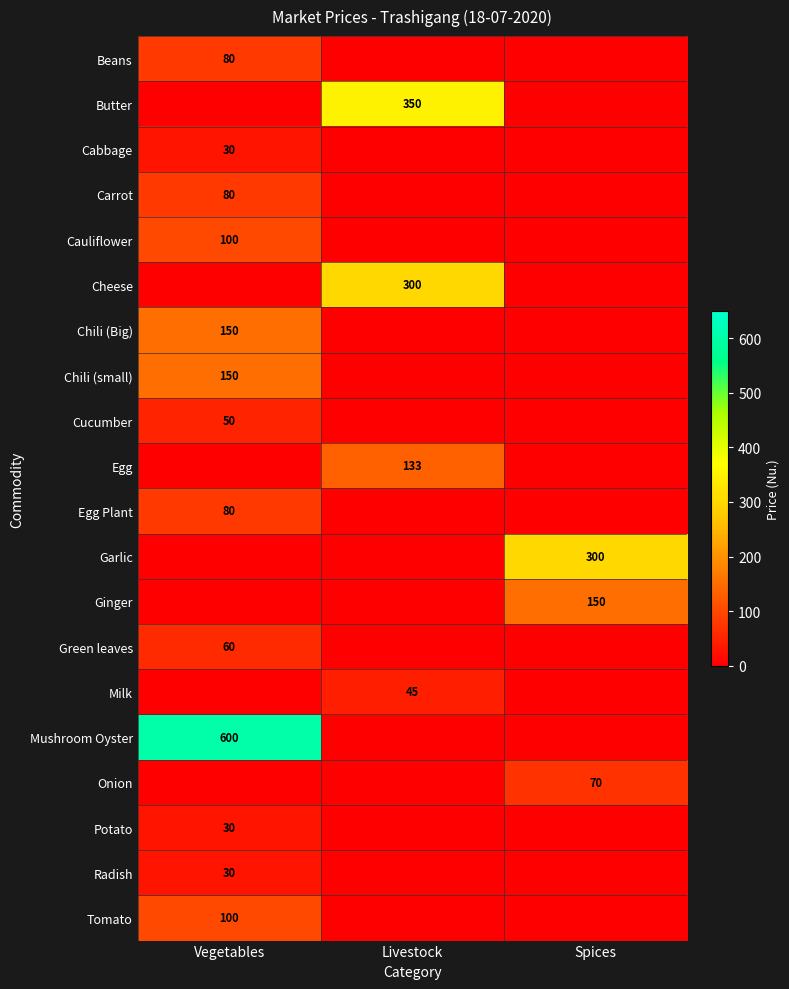

Is it true that Potato equals 16 at Vegetables?

False